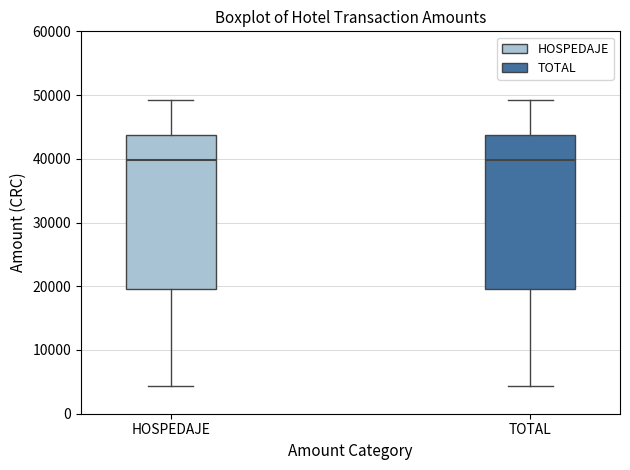

Reading left to right, read every box against the y-axis: the position of its median line, the range the box covers, and the ends of its whiskers. The values are not printed on the chart, so give them approximately, as read against the axis.

HOSPEDAJE: median 40000, box 20000 to 44000, whiskers 4000 to 49000
TOTAL: median 40000, box 20000 to 44000, whiskers 4000 to 49000